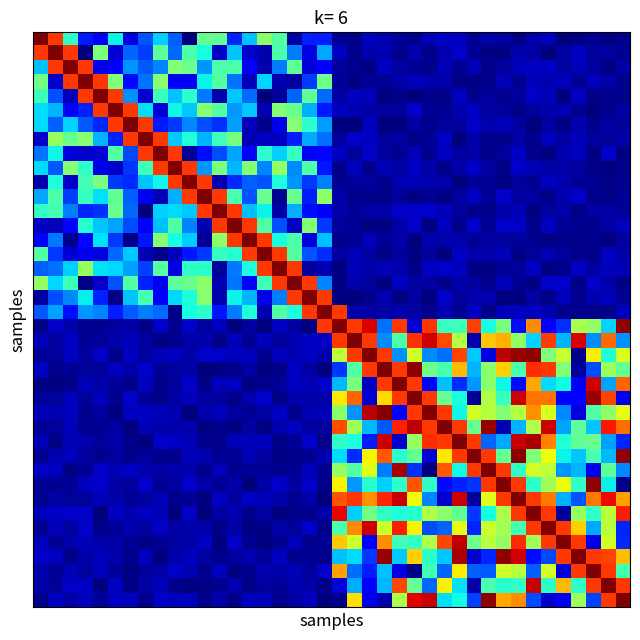

At how many categories does at least one series exceed 5?

40